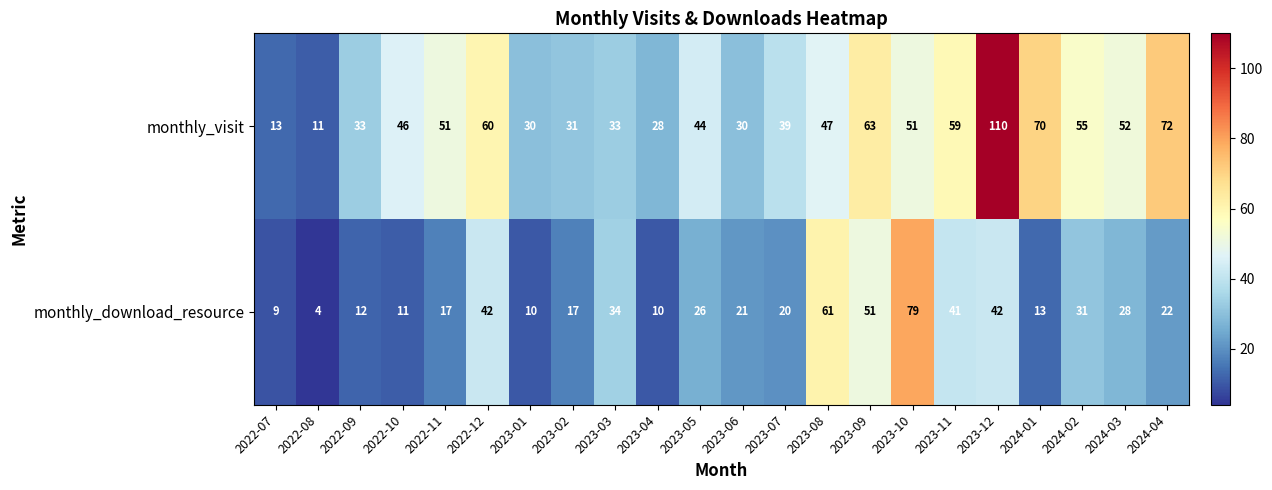

Is it true that monthly_visit equals 22 at 2023-10?

False